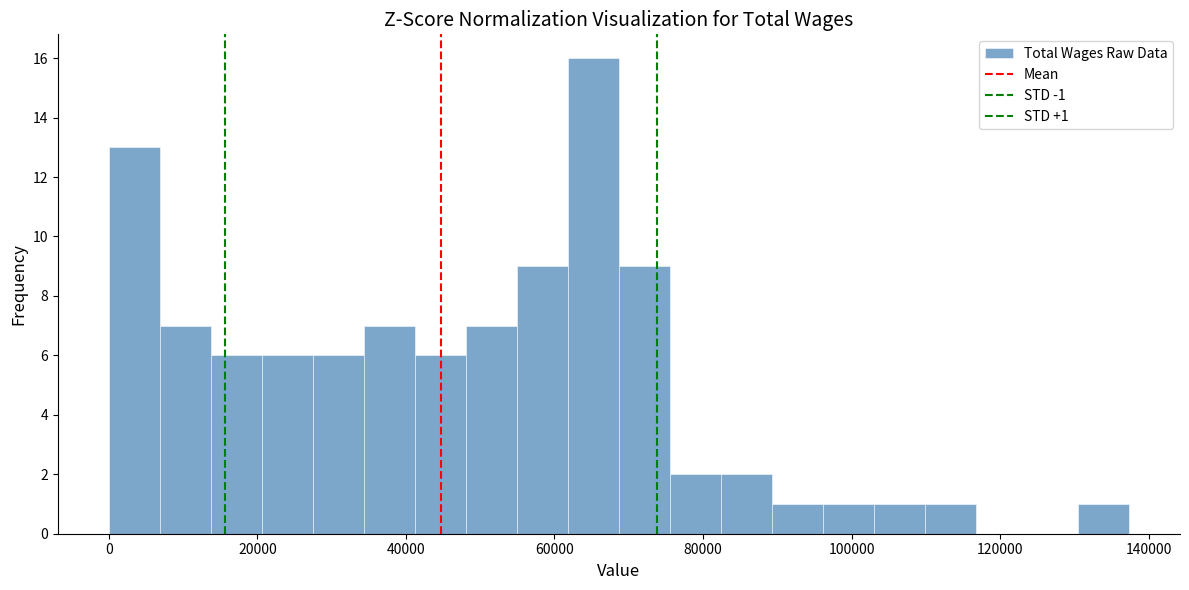

Around what value on the x-axis is the tallest bar? Give the approximate position of its centre, as read against the axis.

66000